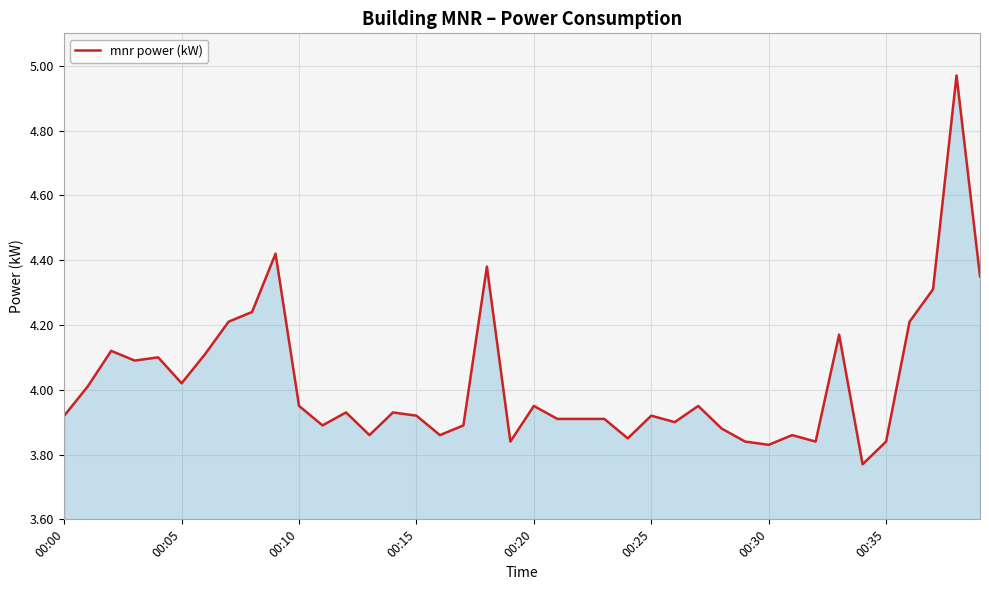

What is the difference between the maximum and minimum values?

1.2